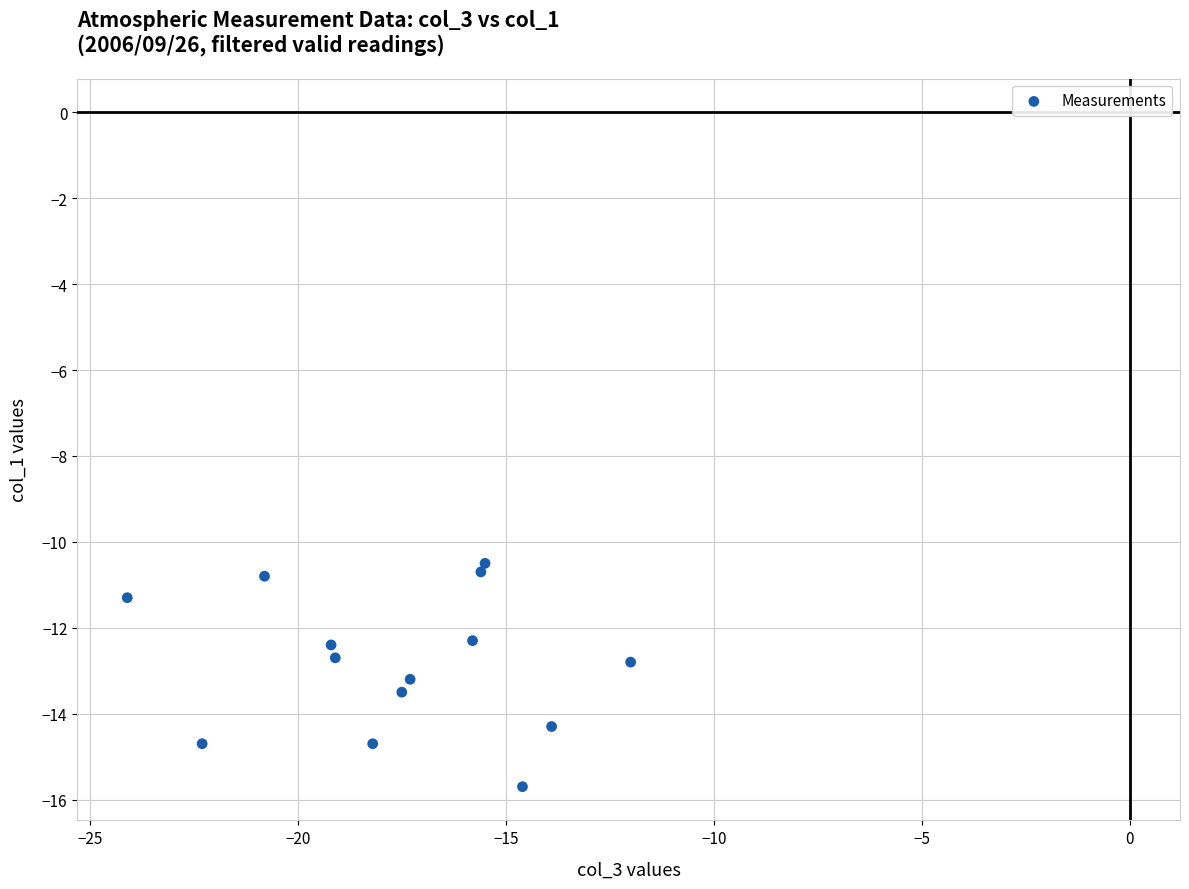

What is the range of X values (max minus min)?

12.1